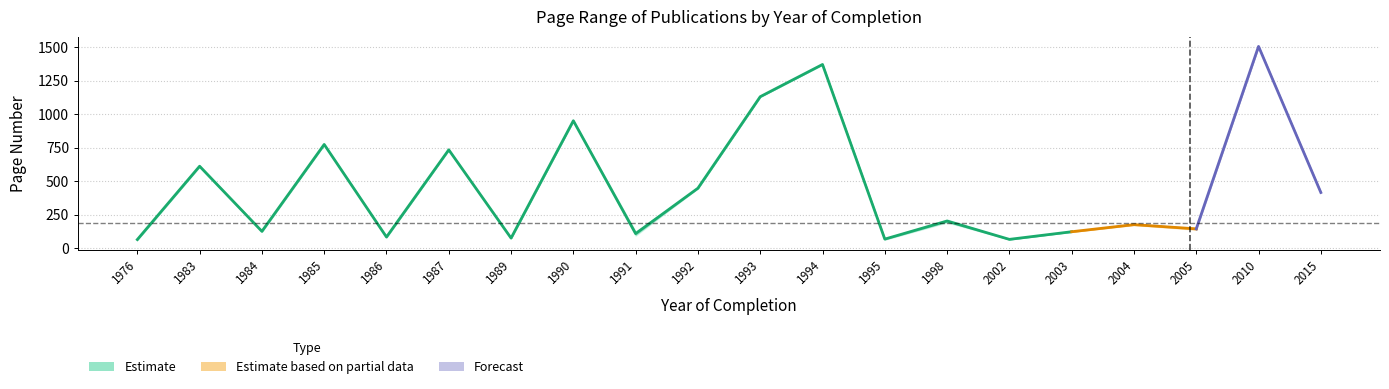

What is the smallest value displayed?

61